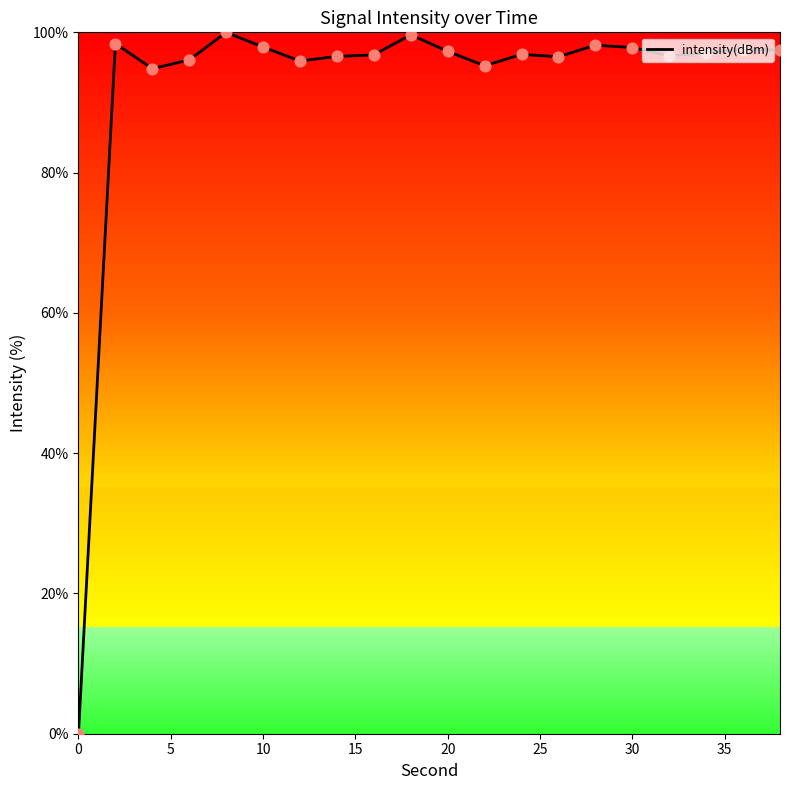

What is the difference between the maximum and minimum values?

100.0